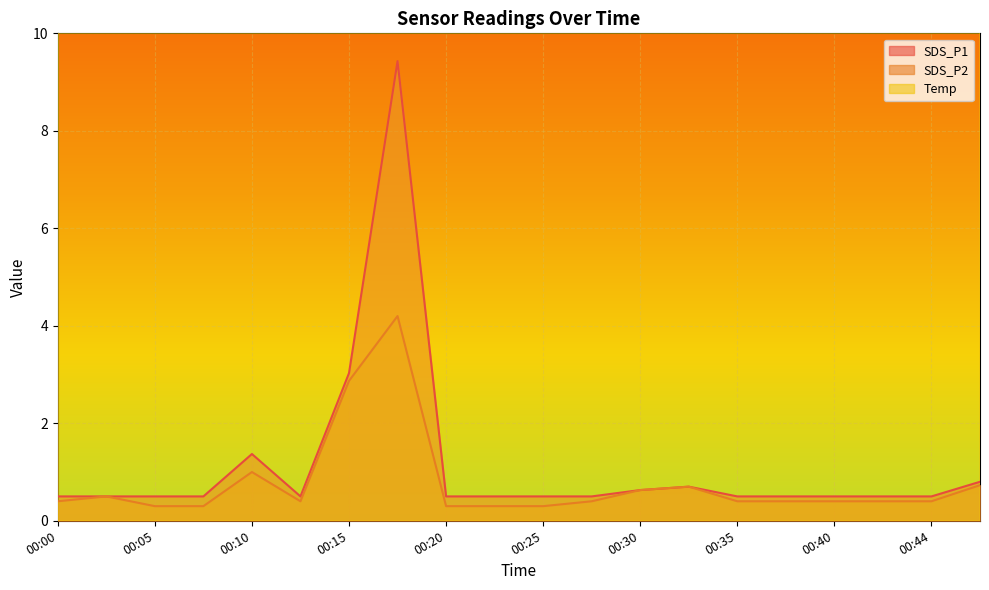

Which has a higher value, 00:47 or 00:32?

00:47